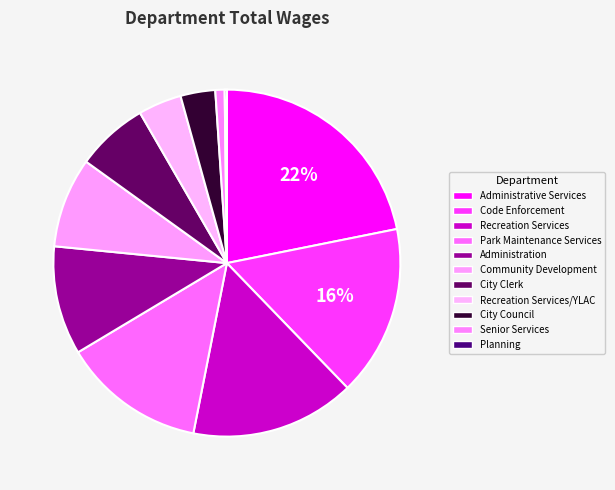

What is the change in value from Recreation Services/YLAC to Planning?

-87175